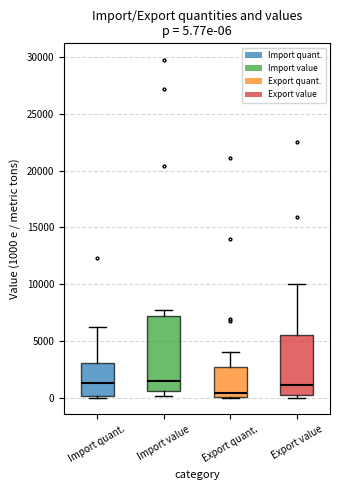

Which box is the tallest, from its lower edge to its upper edge?

Import value